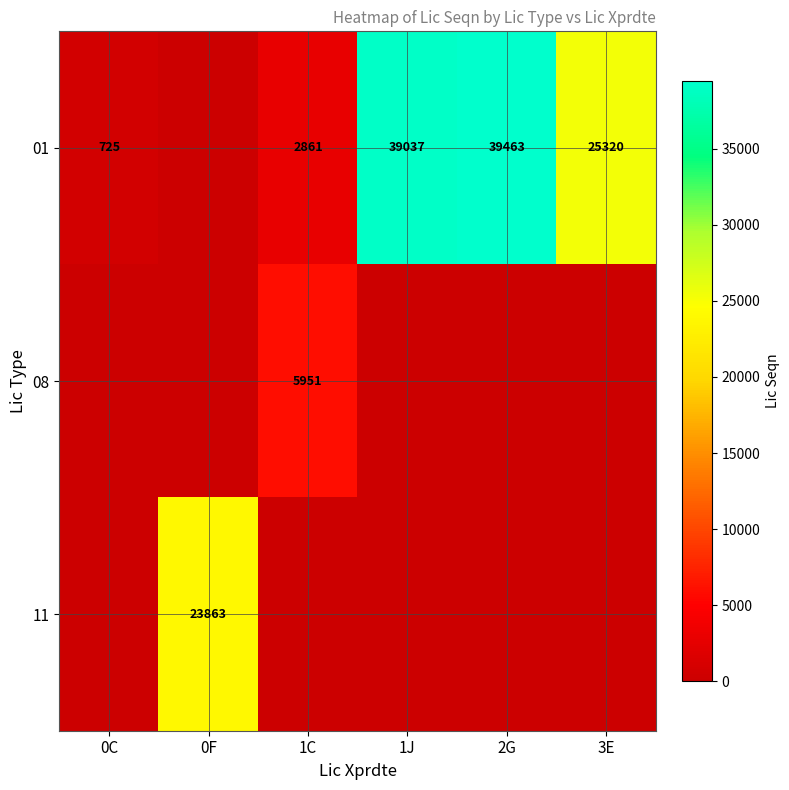

Which has a higher value, 0F or 2G?

2G